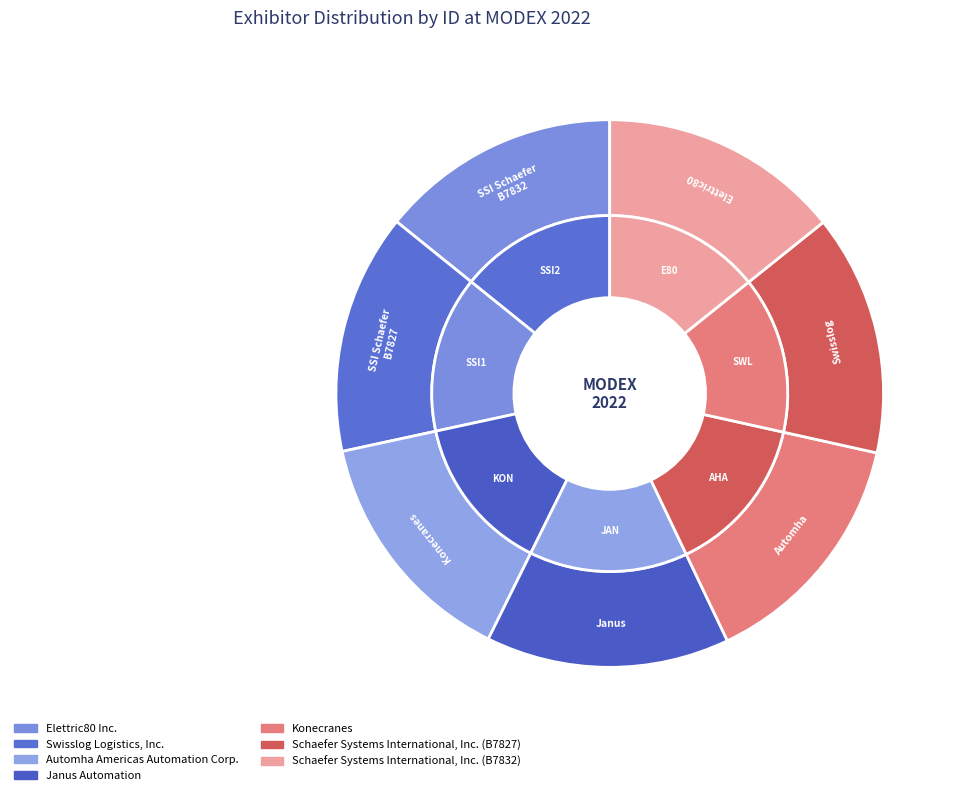

Rank the categories by value from highest to lowest.

Konecranes, Janus Automation, Automha Americas Automation Corp., Schaefer Systems International, Inc. (B7832), Schaefer Systems International, Inc. (B7827), Elettric80 Inc., Swisslog Logistics, Inc.